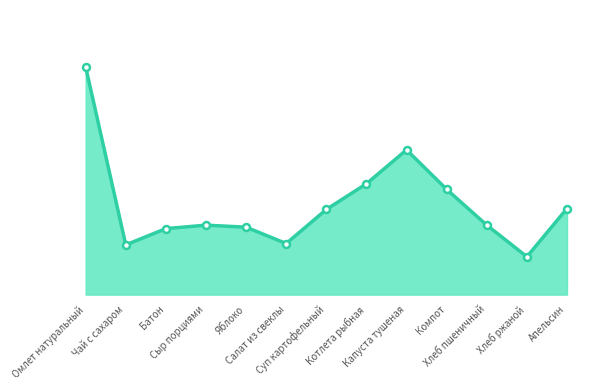

Is this an area chart (filled region under the line)?

Yes